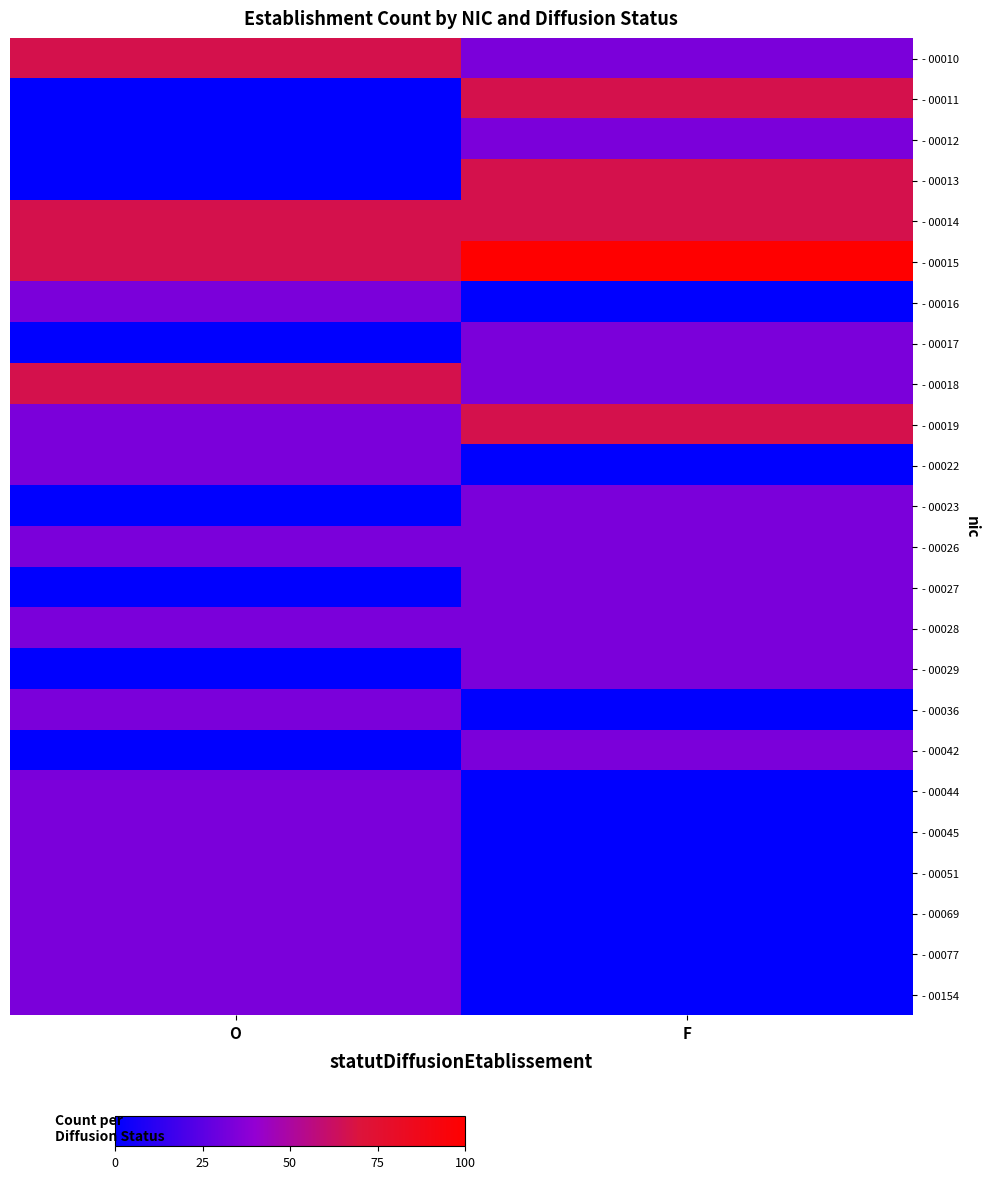

Which has a higher value, F or O?

O